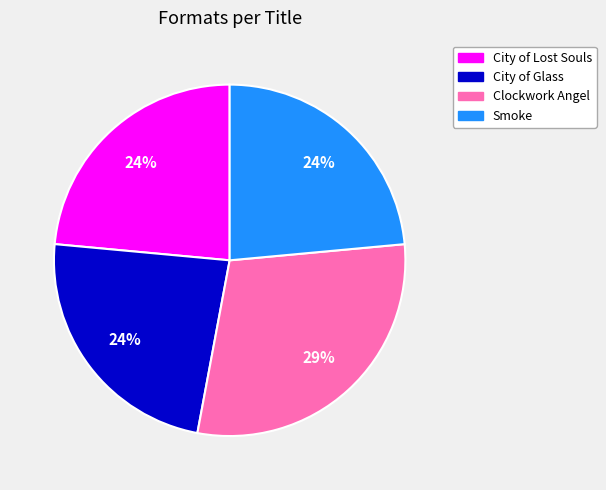

The Clockwork Angel slice represents 15% of the pie. True or false?

False